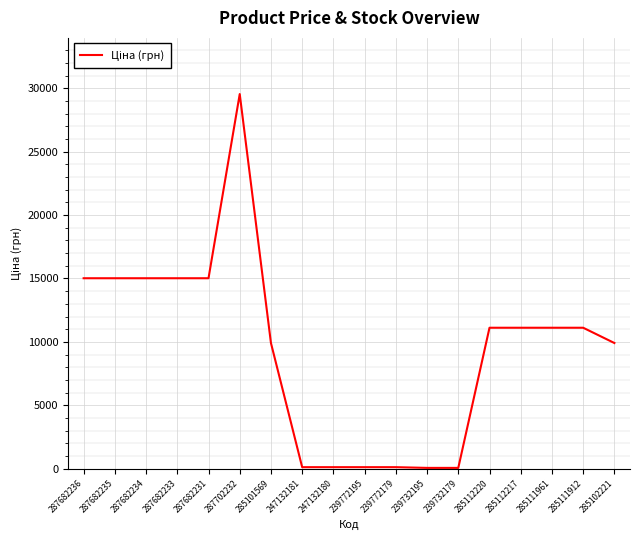

What is the maximum value shown in the chart?

29548.9